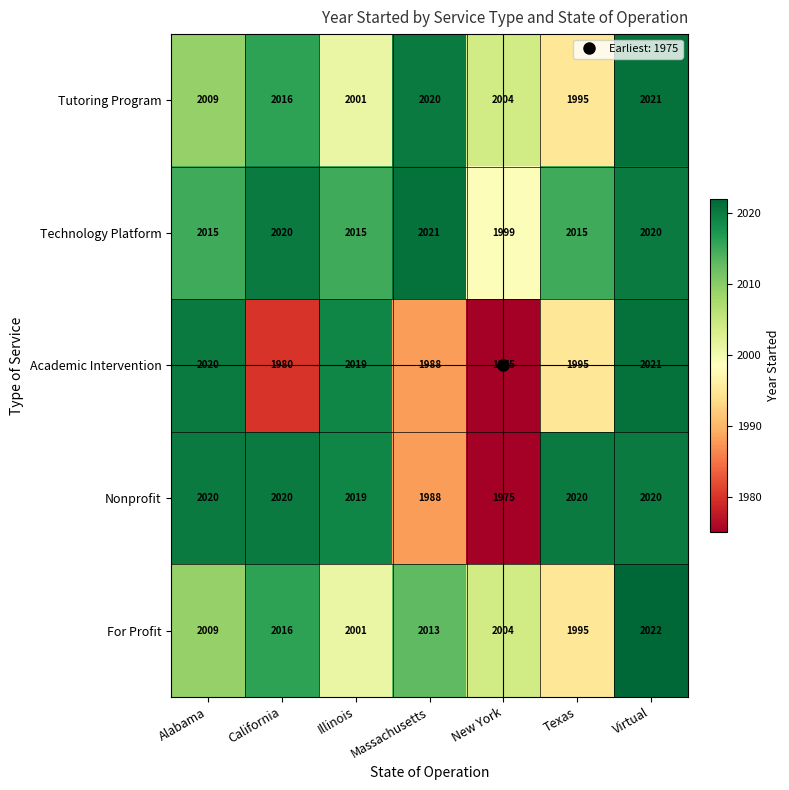

What is the sum of all Tutoring Program values?

14066